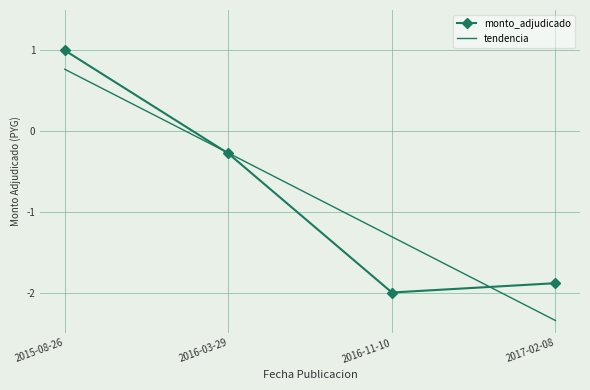

What position from the left is 2016-11-10?

3